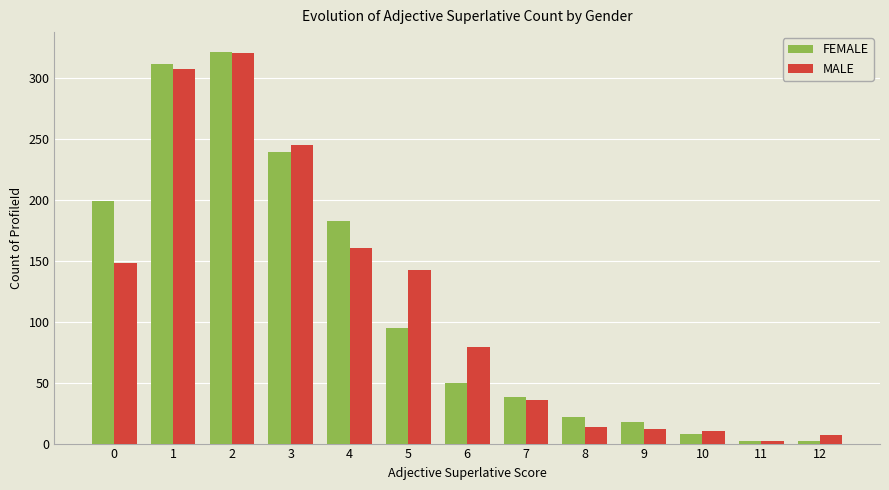

What is the average value of the MALE series?

114